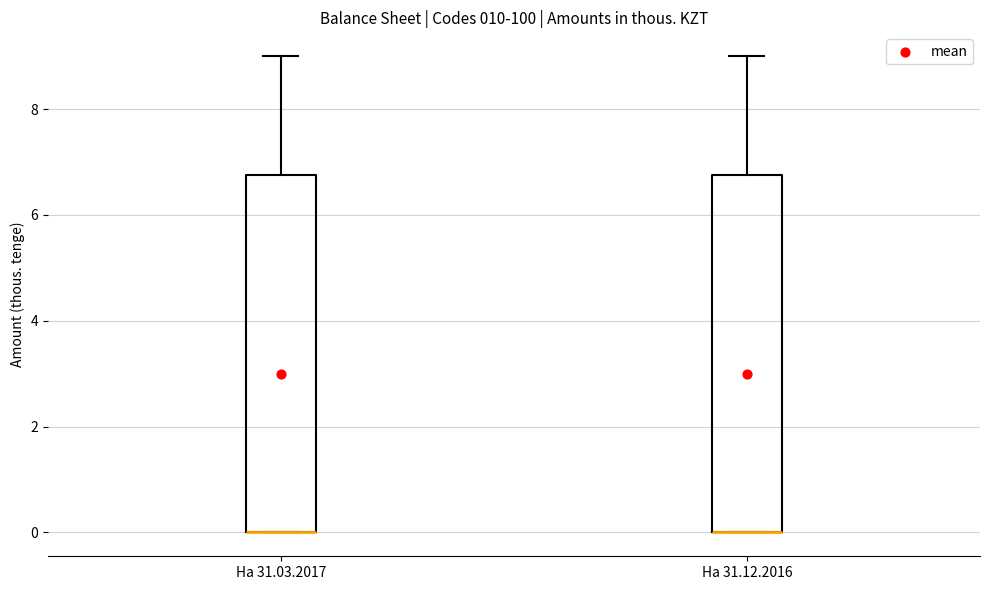

Reading left to right, transcribe this box plot: for each box, give where its median line is, the range the box spans, and where its two whiskers end, as read against the y-axis. The values are not printed on the chart, so give them approximately, as read against the axis.

На 31.03.2017: median 0.0 (drawn on the box's lower edge), box 0.0 to 6.8, whiskers 0.0 to 9.0
На 31.12.2016: median 0.0 (drawn on the box's lower edge), box 0.0 to 6.8, whiskers 0.0 to 9.0